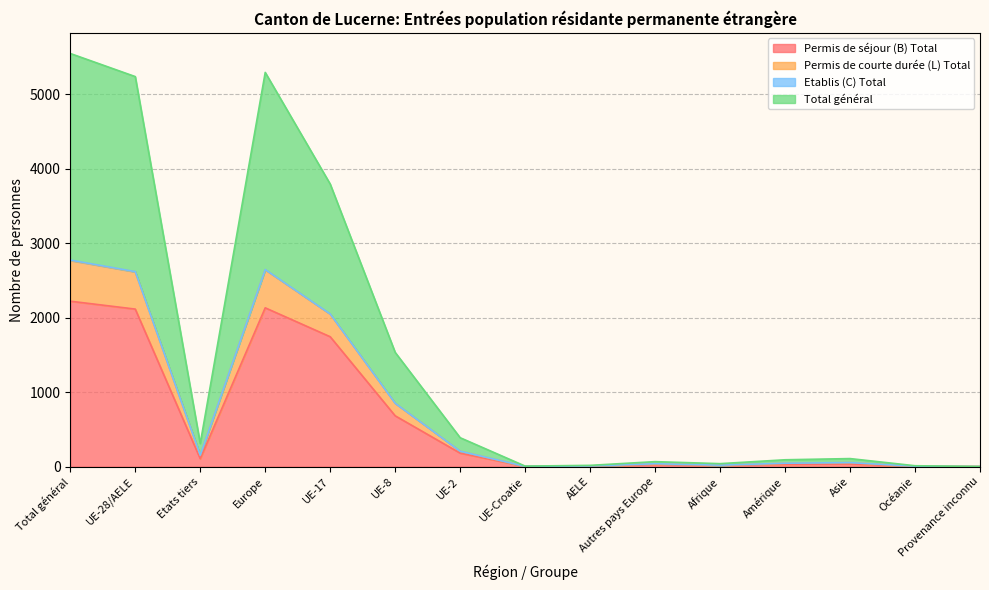

List the labels in order of Permis de courte durée (L) Total value, largest first.

Total général, Europe, UE-28/AELE, UE-17, UE-8, UE-2, Etats tiers, Asie, Amérique, Autres pays Europe, Afrique, AELE, Océanie, UE-Croatie, Provenance inconnu